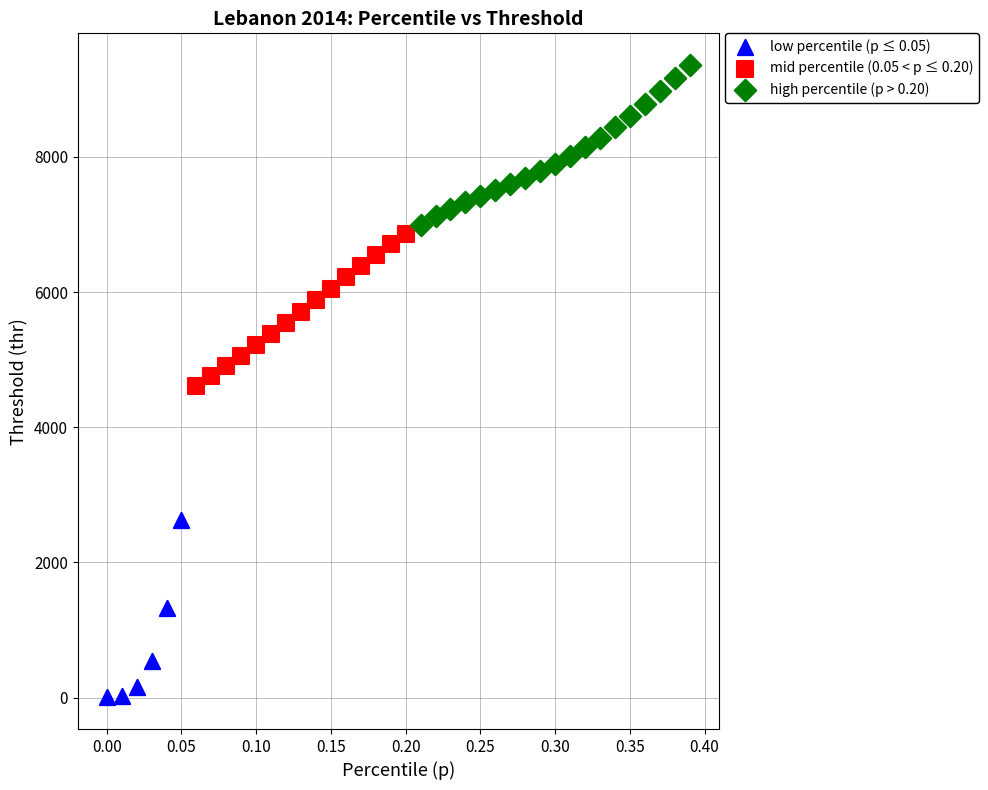

Which series contains the highest Y value?

high percentile (p > 0.20)